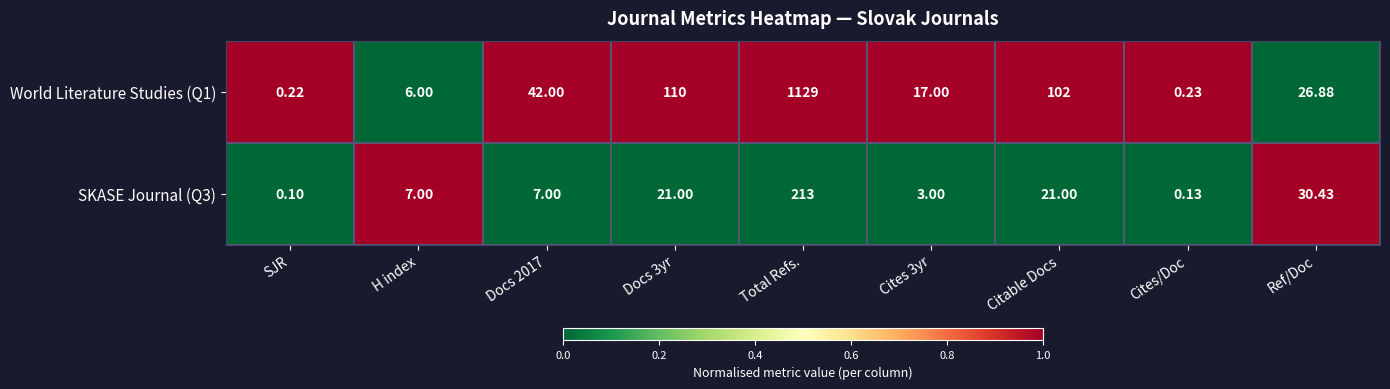

What is the maximum value shown in the chart?

1129.0